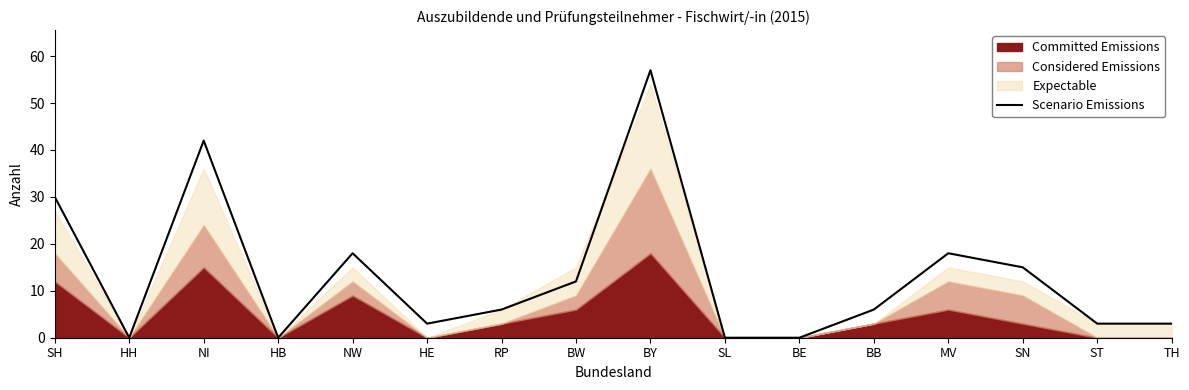

Does the chart display data point markers on the line(s)?

No